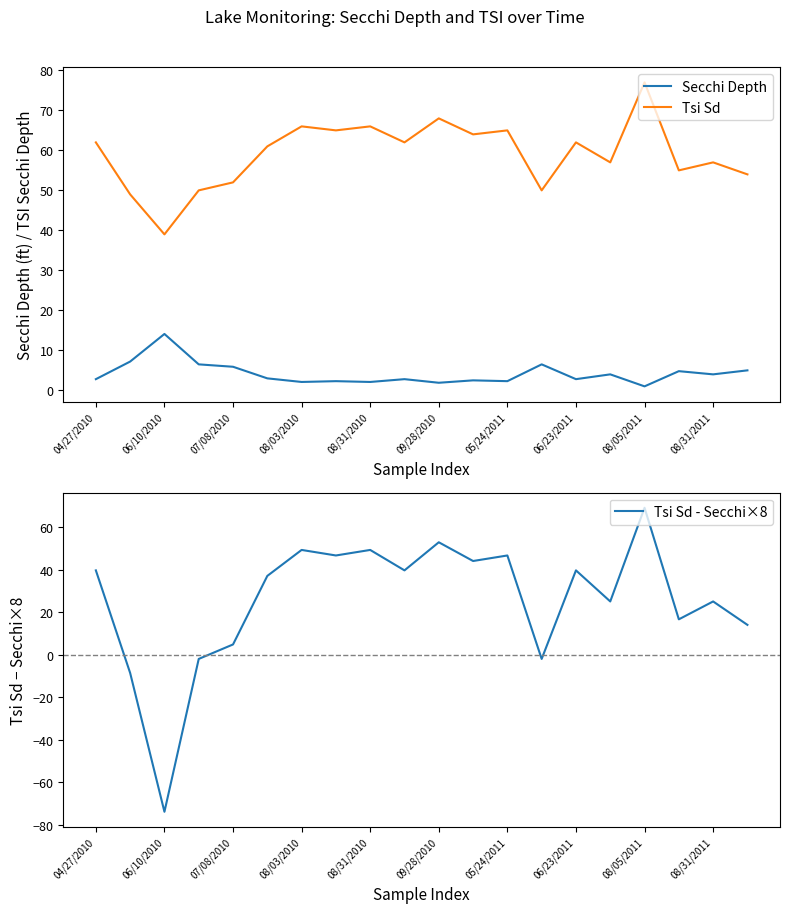

Reading left to right, list all the values displayed in this chart.

Secchi Depth: 2.8	7.2	14.1	6.5	5.9	3.0	2.1	2.3	2.1	2.8	1.9	2.5	2.3	6.5	2.8	4.0	1.0	4.8	4.0	5.0
Tsi Sd: 62.0	49.0	39.0	50.0	52.0	61.0	66.0	65.0	66.0	62.0	68.0	64.0	65.0	50.0	62.0	57.0	77.0	55.0	57.0	54.0
Tsi Sd - Secchi×8: 39.6	-8.6	-73.8	-2.0	4.8	37.0	49.2	46.6	49.2	39.6	52.8	44.0	46.6	-2.0	39.6	25.0	69.0	16.6	25.0	14.0